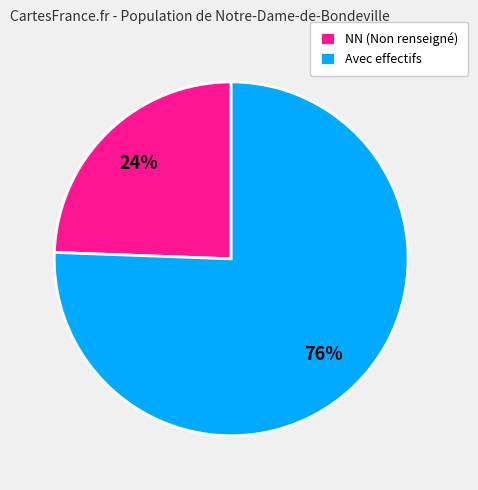

Does any single category account for the majority?

Yes